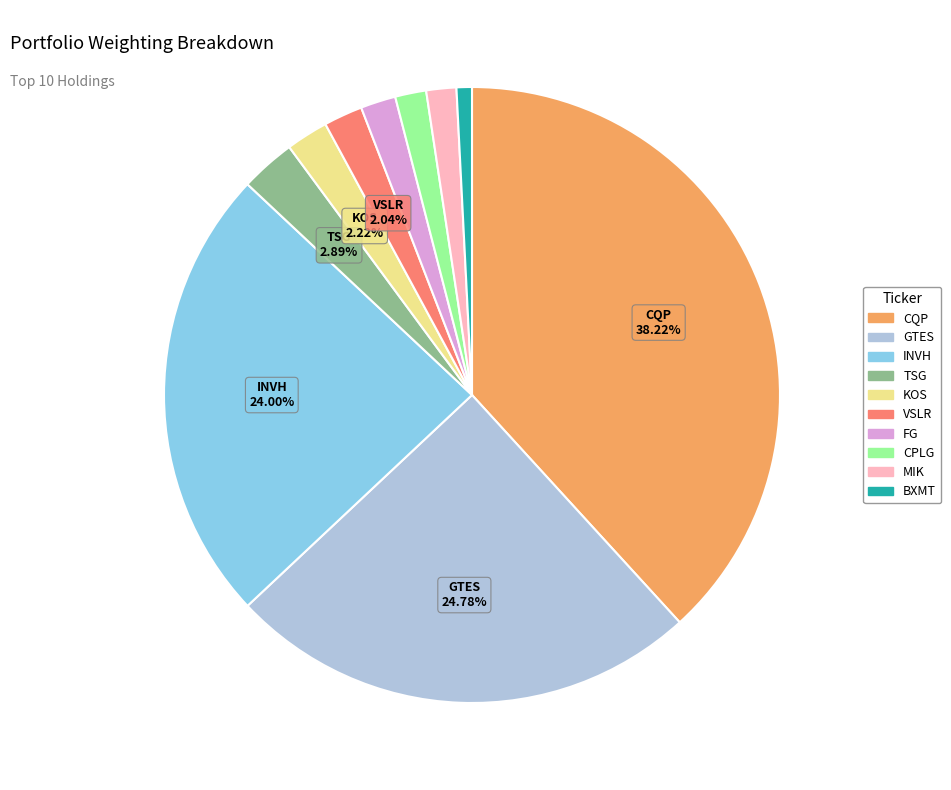

How many segments does this pie chart have?

10